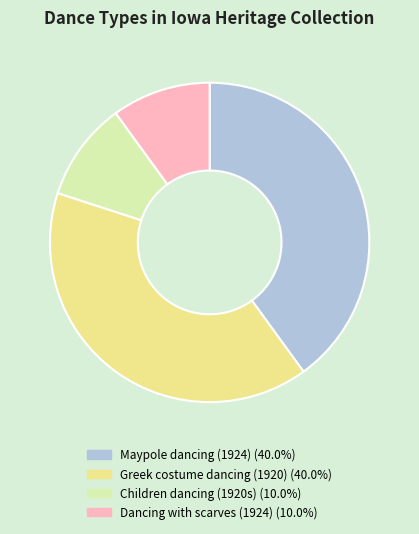

What is the ratio of the value at Dancing with scarves (1924) (10.0%) to the value at Greek costume dancing (1920) (40.0%)?

0.3